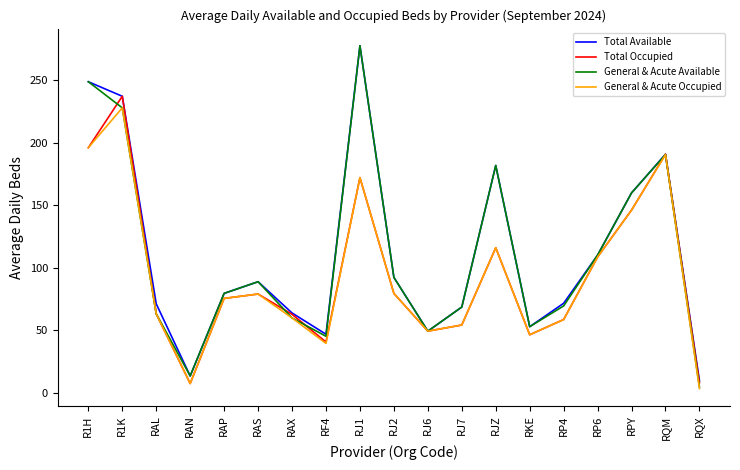

Where does the Total Available series first go above 79?

R1H